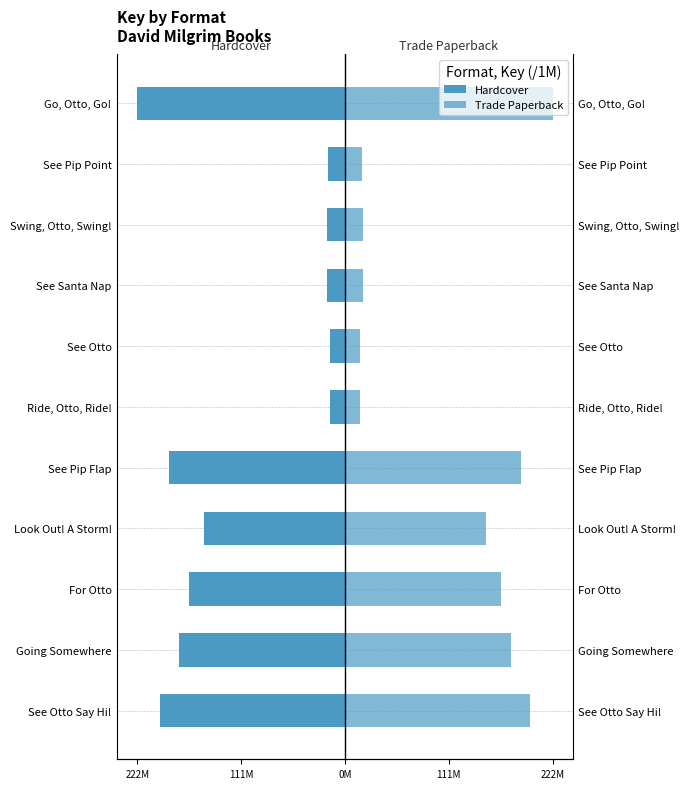

What is the sum of the Trade Paperback values at Swing, Otto, Swing! and Look Out! A Storm!?

169.8